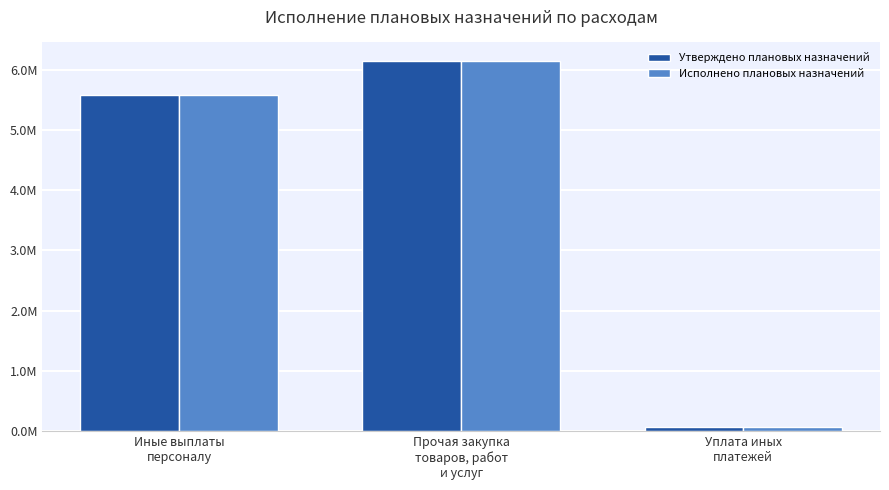

What are all the series names shown in the legend?

Утверждено плановых назначений, Исполнено плановых назначений